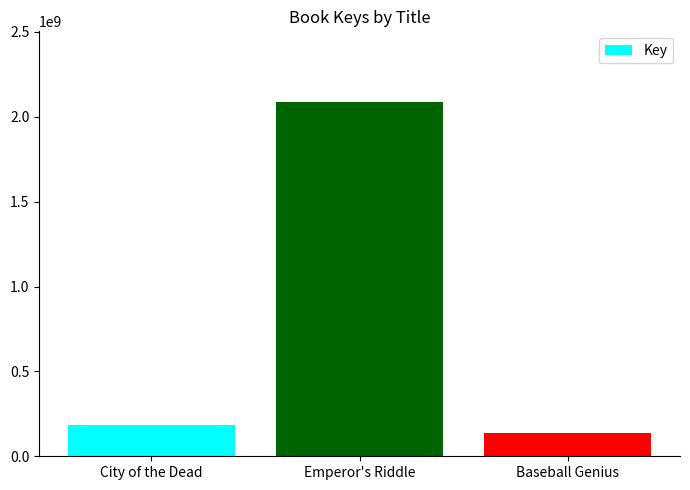

List the labels in order of value, smallest first.

Baseball Genius, City of the Dead, Emperor's Riddle